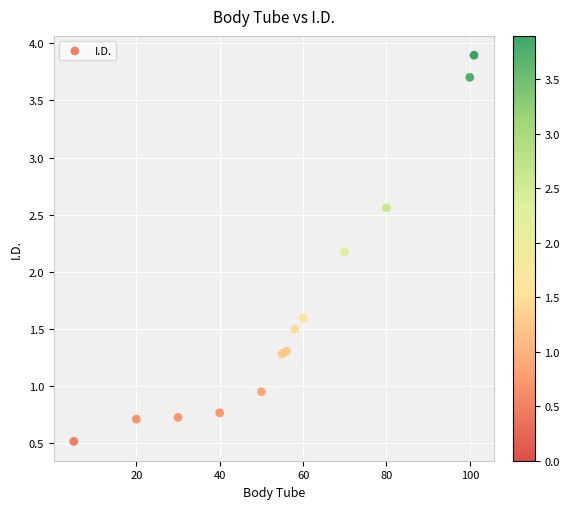

What Y value in the scatter plot is closest to 2?

2.2